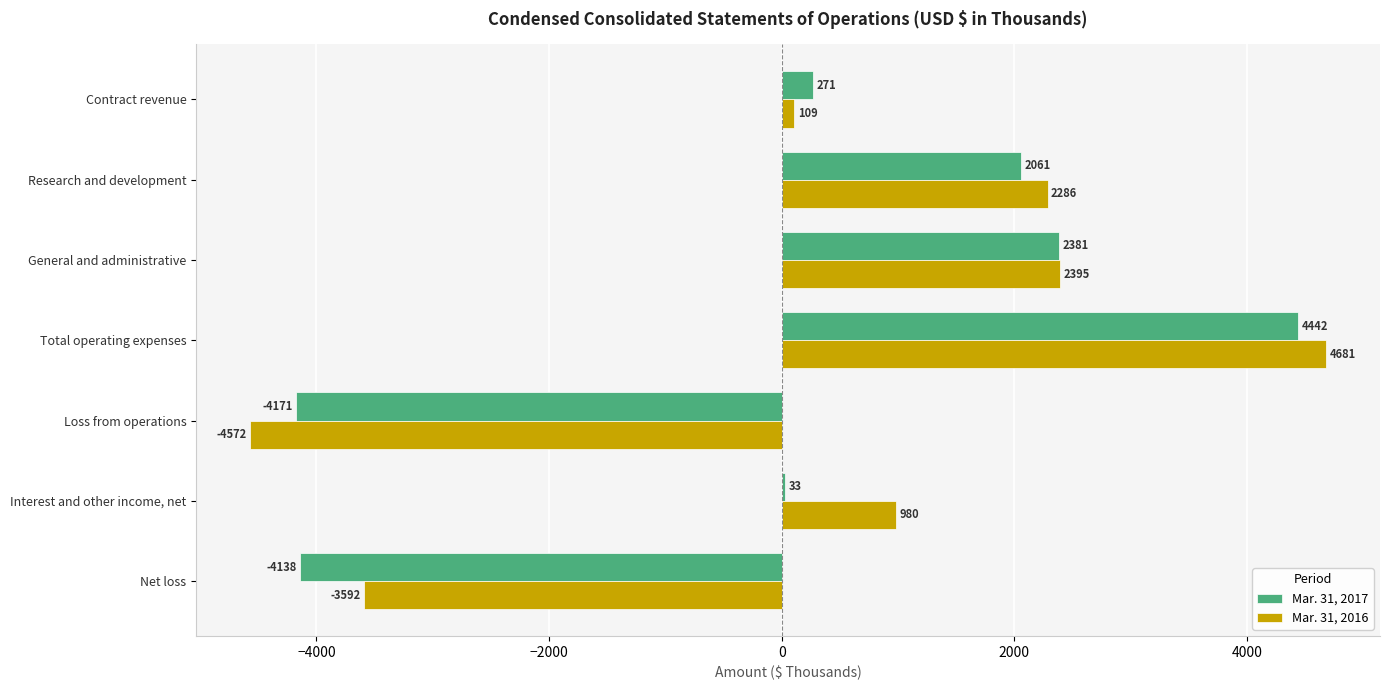

Rank the series by their average value, from highest to lowest.

Mar. 31, 2016, Mar. 31, 2017